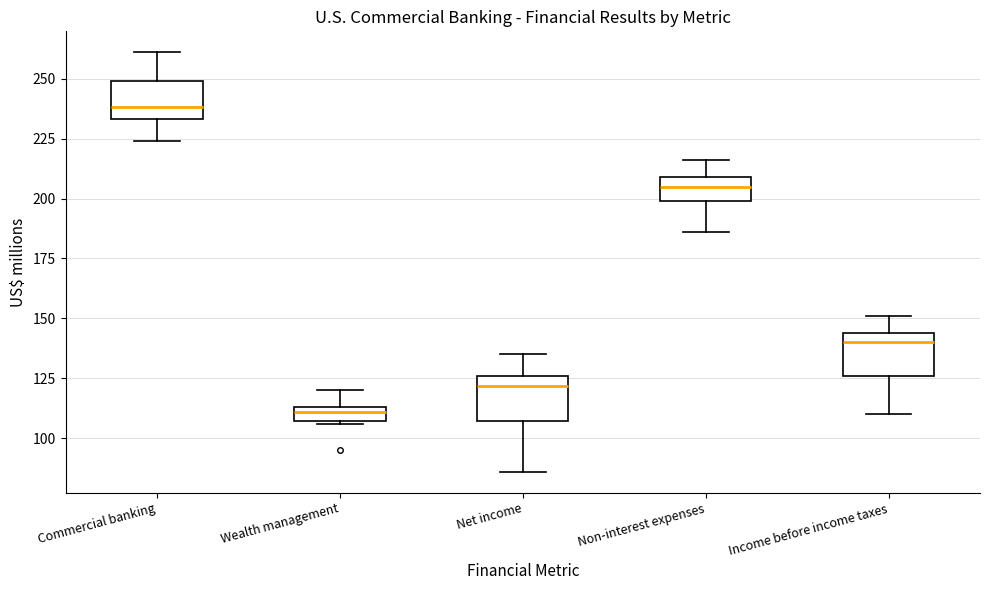

Which box's median line is the highest?

Commercial banking